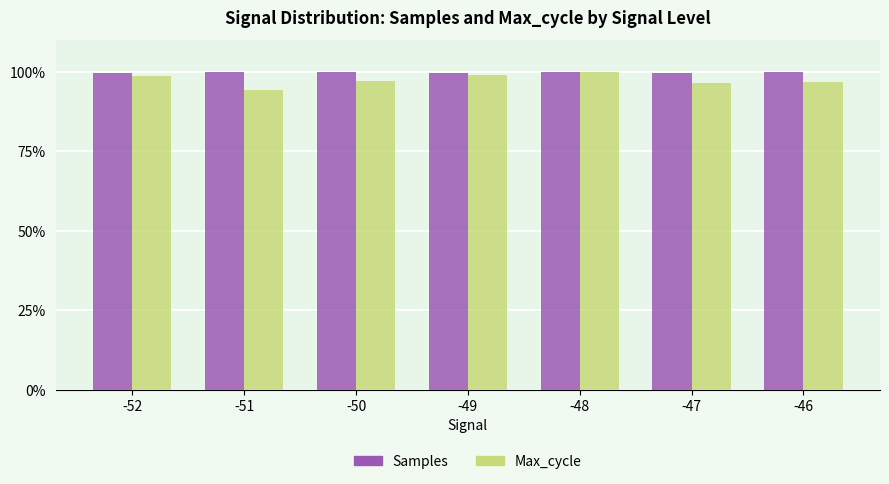

Which series has the largest range (max minus min)?

Max_cycle